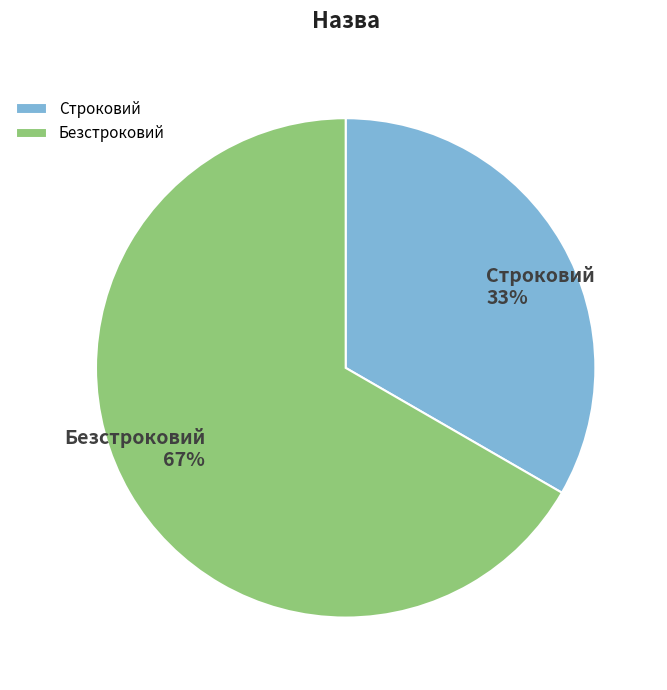

Count the number of slices in the pie.

2